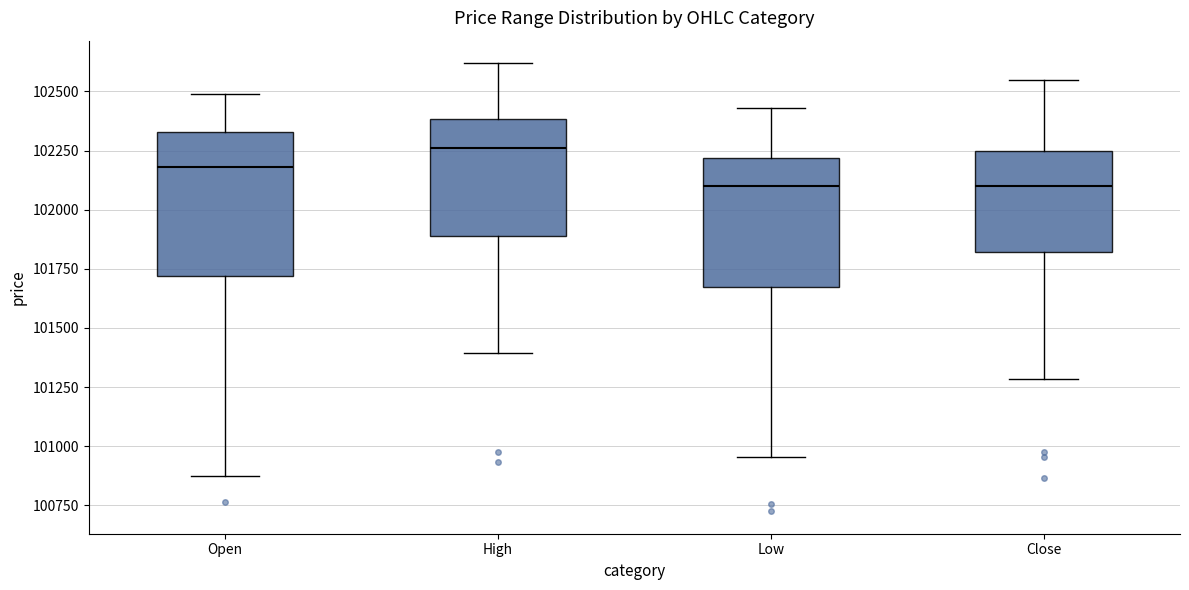

Comparing the boxes themselves (not the whiskers), which one is the tallest?

Open